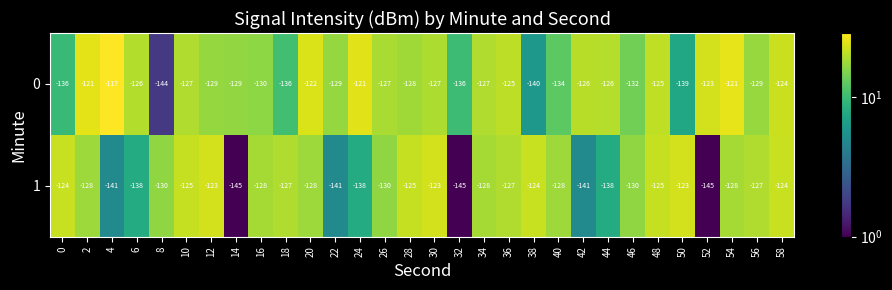

What is the minimum value for 0?

-144